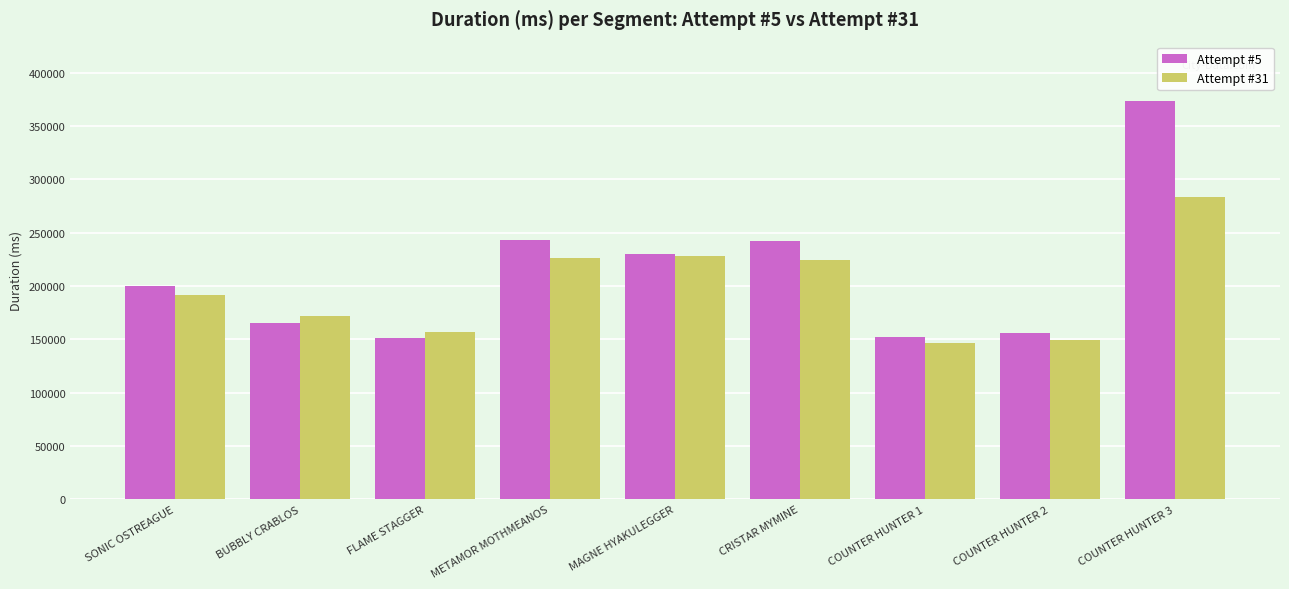

Is the value of Attempt #5 at SONIC OSTREAGUE greater than the value of Attempt #31 at COUNTER HUNTER 1?

Yes